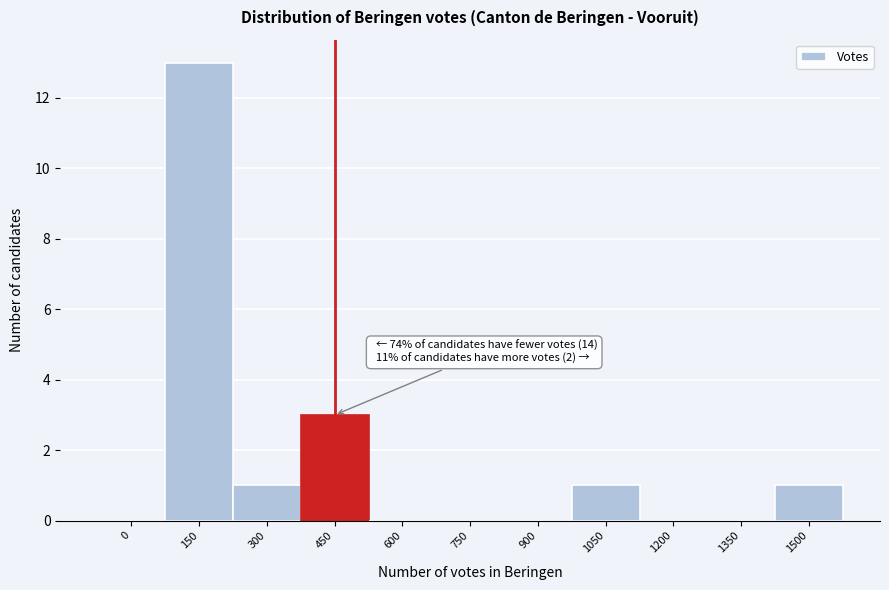

Reading left to right, what are all the values shown in this chart?

0=0	150=13	300=1	450=3	600=0	750=0	900=0	1050=1	1200=0	1350=0	1500=1